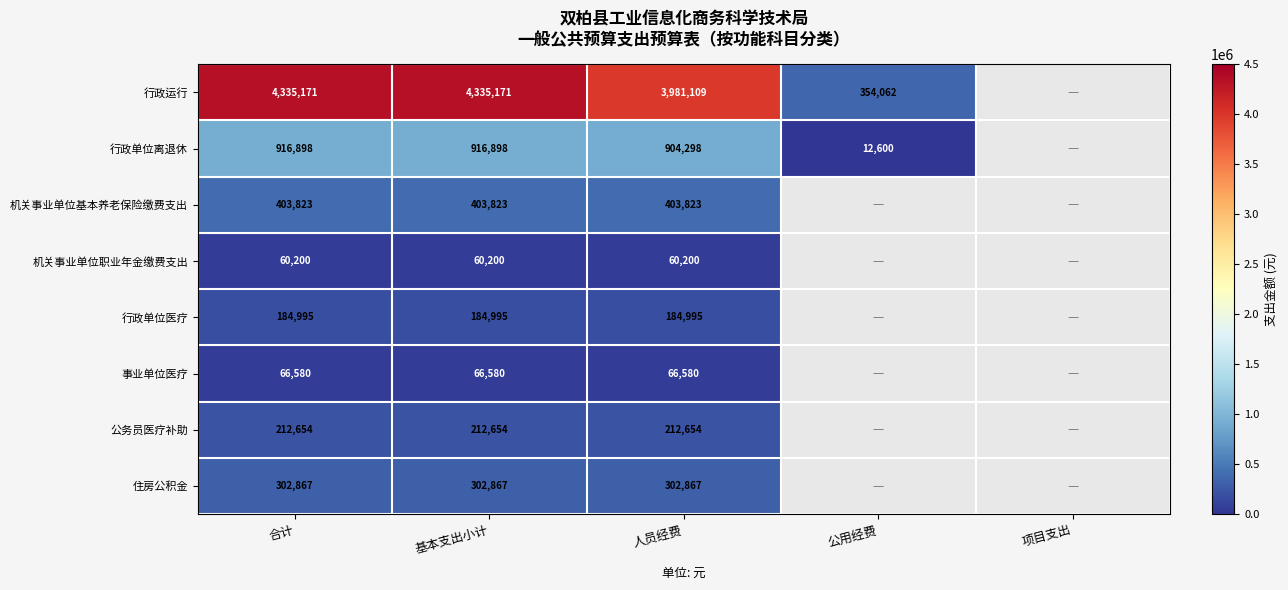

The value of 行政单位离退休 at 基本支出小计 is 563665. True or false?

False